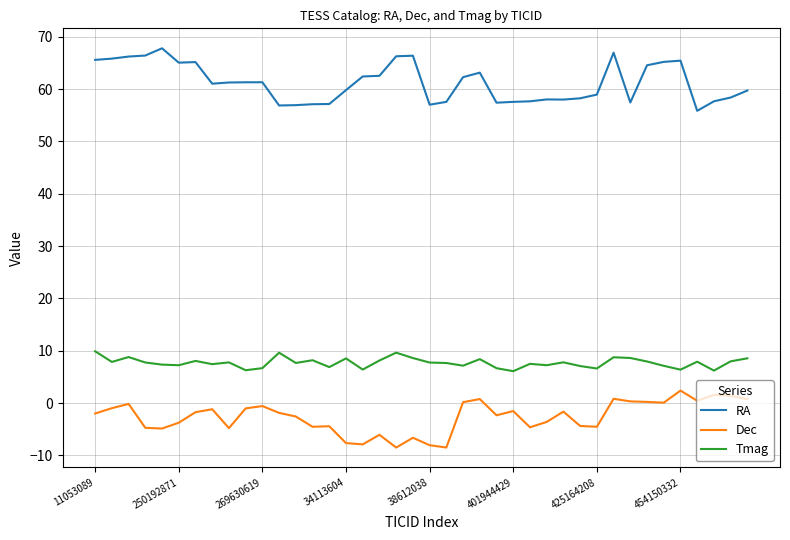

What is the difference between the maximum and minimum values in the RA series?

12.0